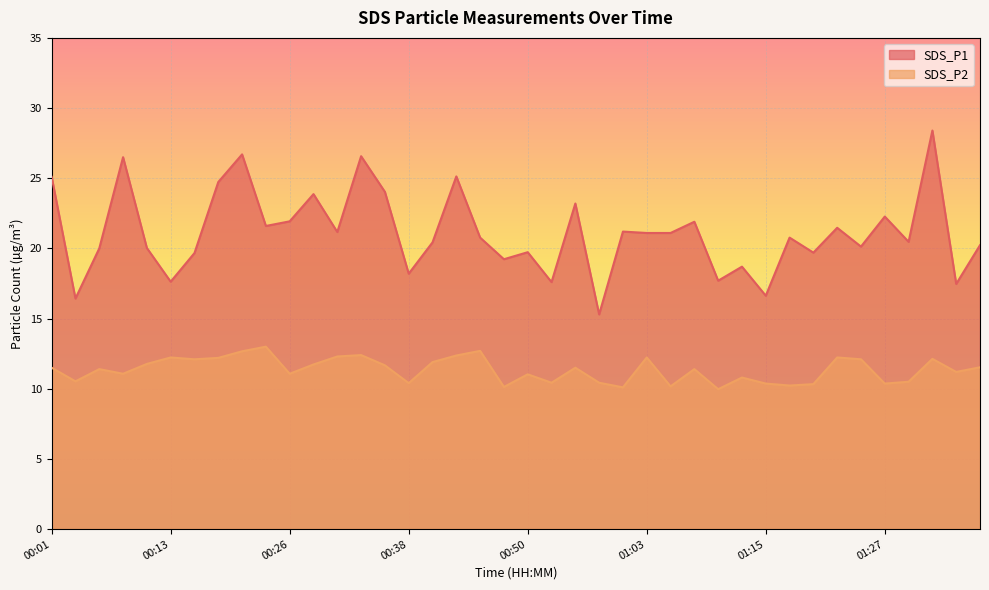

What are all the series names shown in the legend?

SDS_P1, SDS_P2